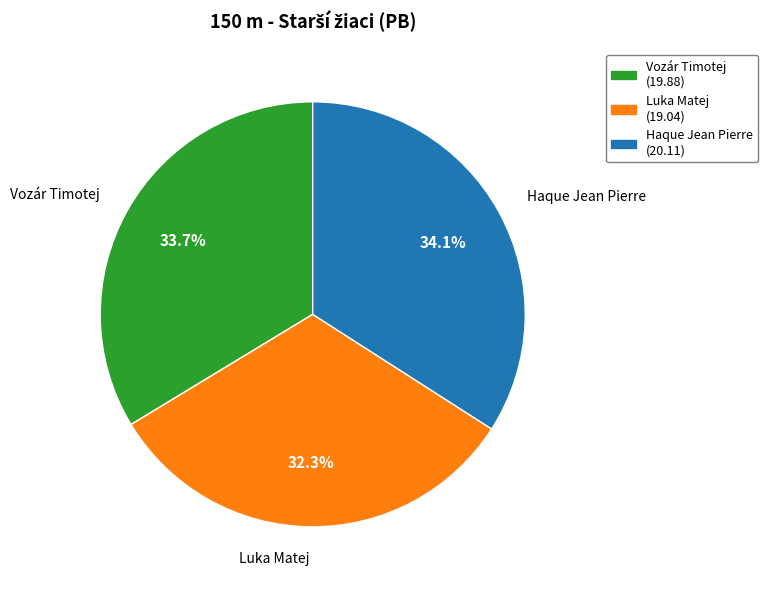

To the nearest percent, what percentage of the pie is Vozár Timotej?

34%